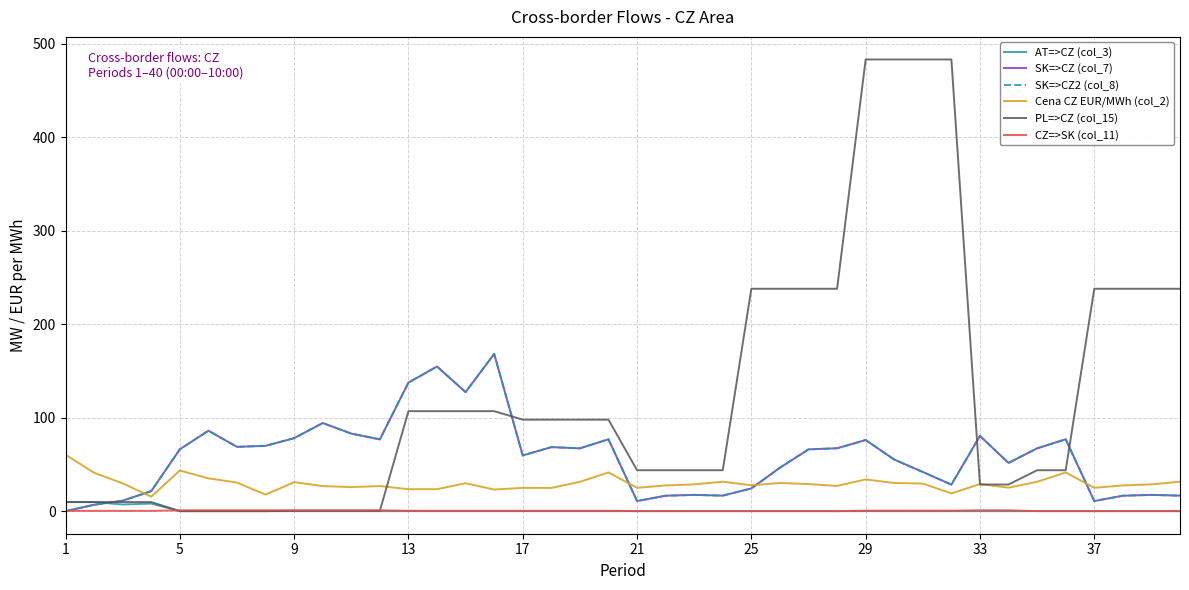

Is this an area chart (filled region under the line)?

No